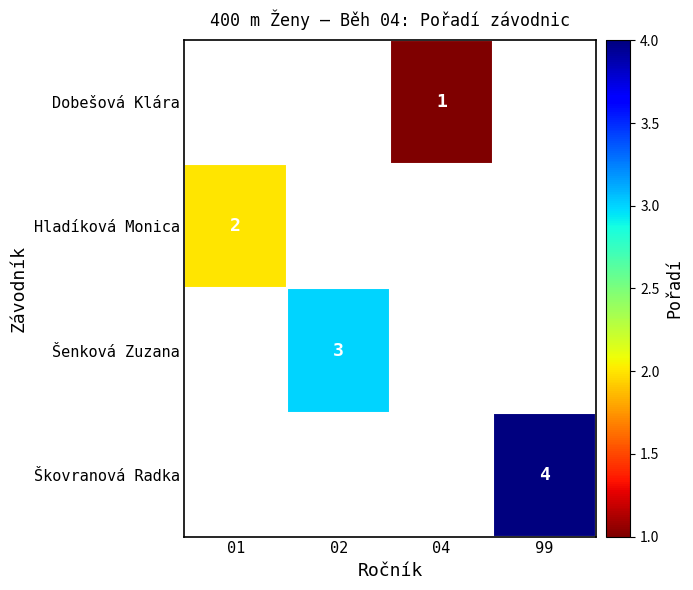

The Škovranová Radka series shows 2 at 99. True or false?

False